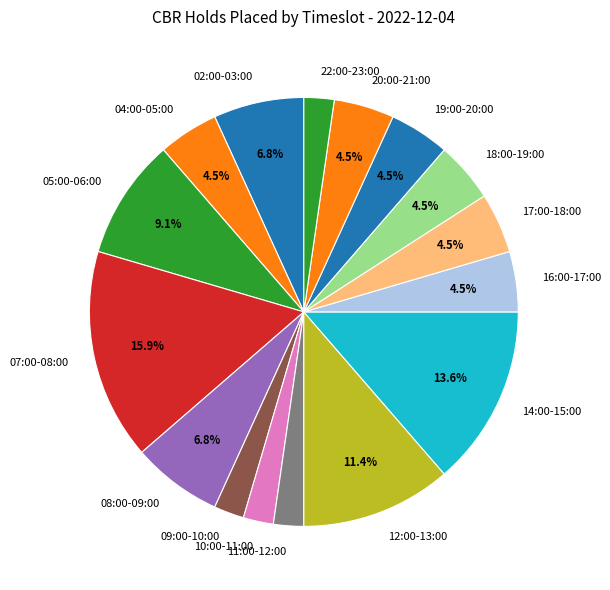

Approximately how many times larger is the value at 14:00-15:00 compared to 17:00-18:00?

3.0